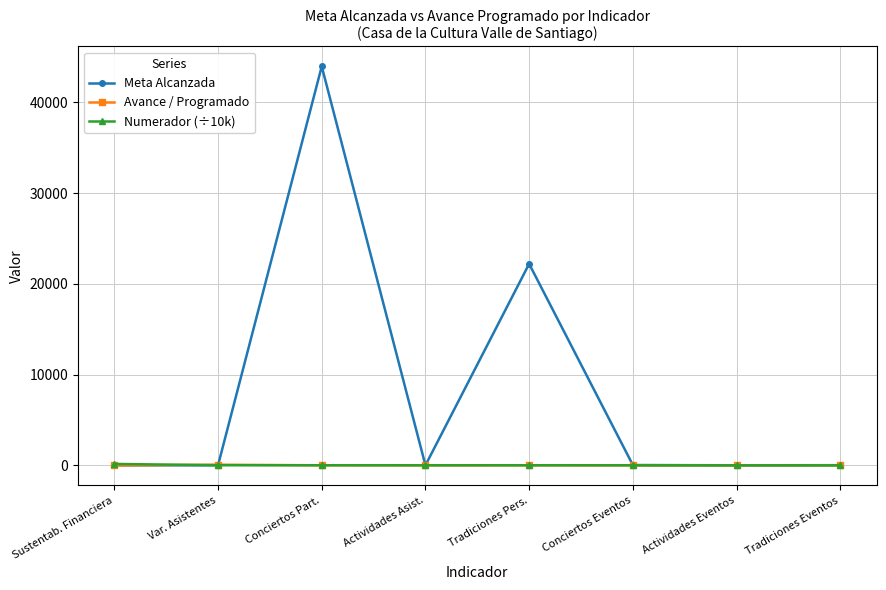

Between Conciertos Part. and Actividades Eventos, which series saw the biggest shift?

Meta Alcanzada